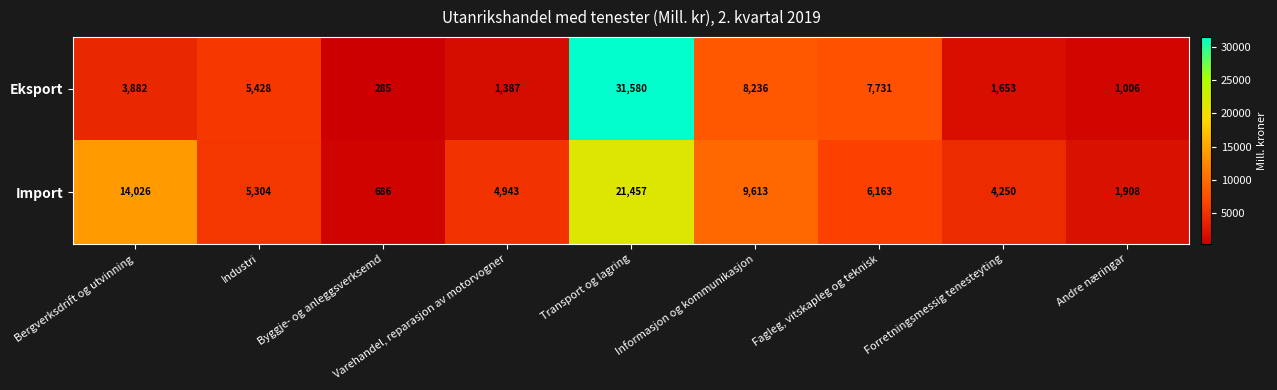

What is the average value of the Eksport series?

6799